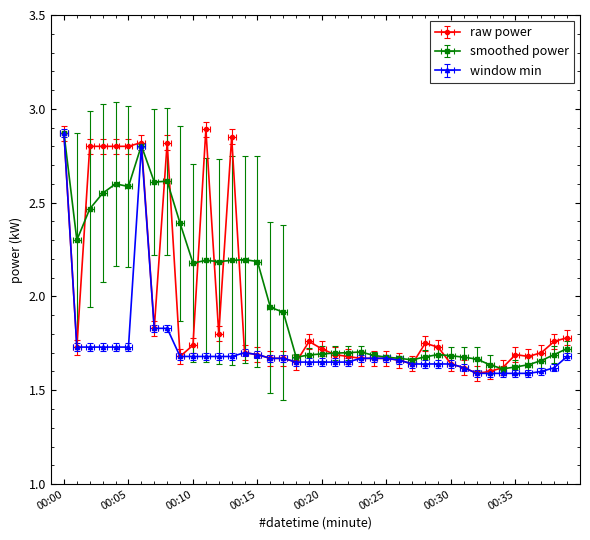

What is the minimum value shown in the chart?

1.6